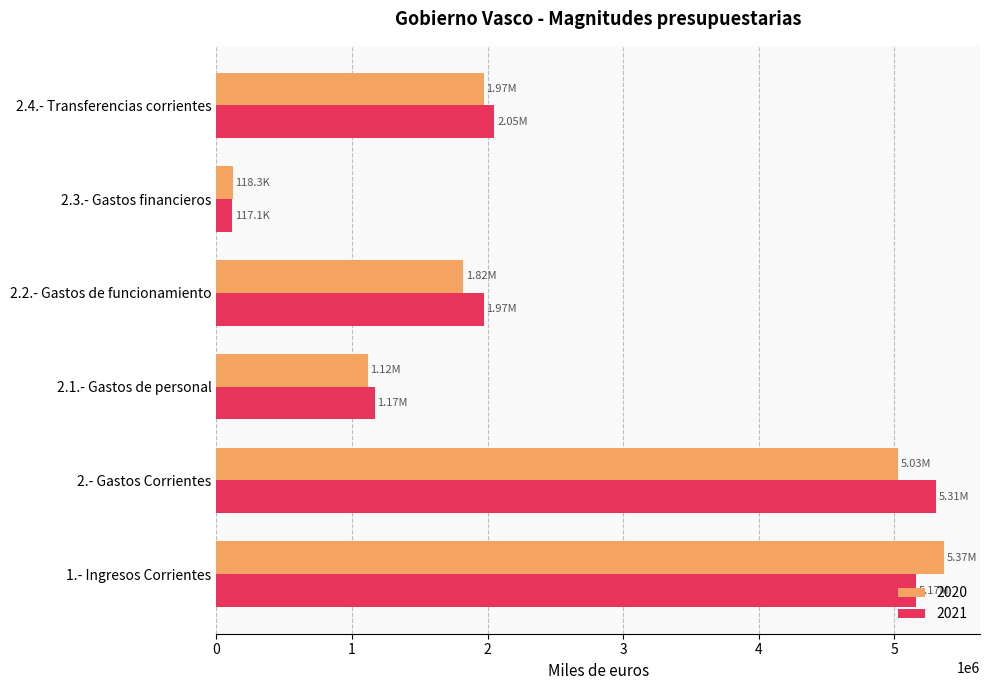

Is the value of 2020 at 2.- Gastos Corrientes greater than the value of 2021 at 2.2.- Gastos de funcionamiento?

Yes